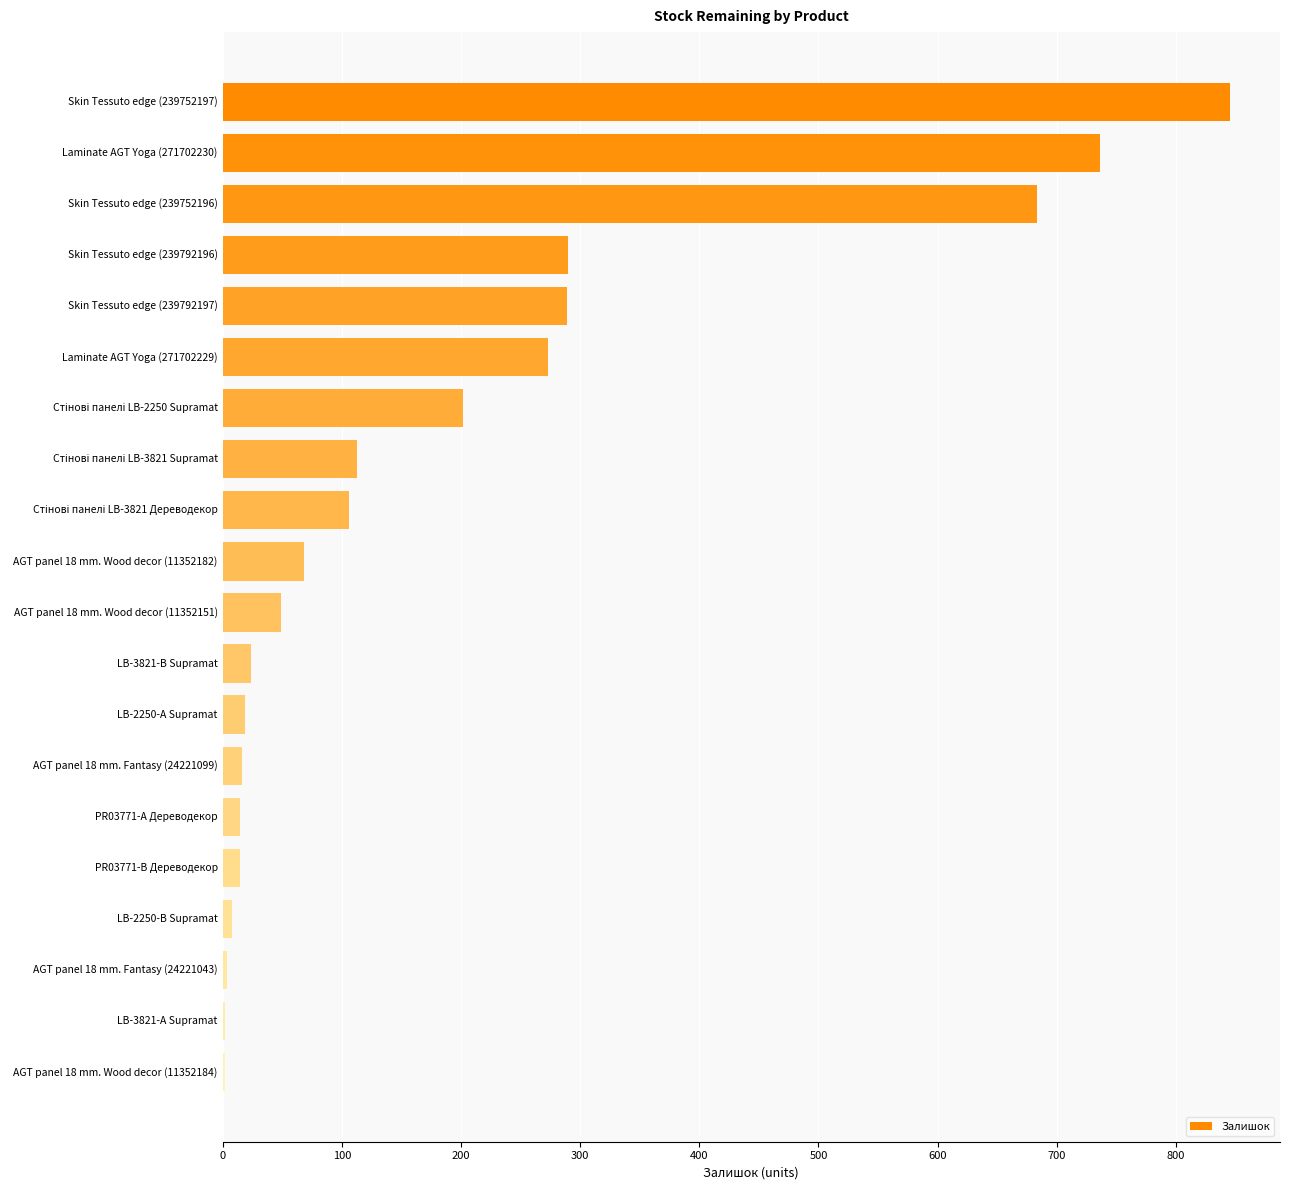

The value at LB-3821-В Supramat is 24. True or false?

True